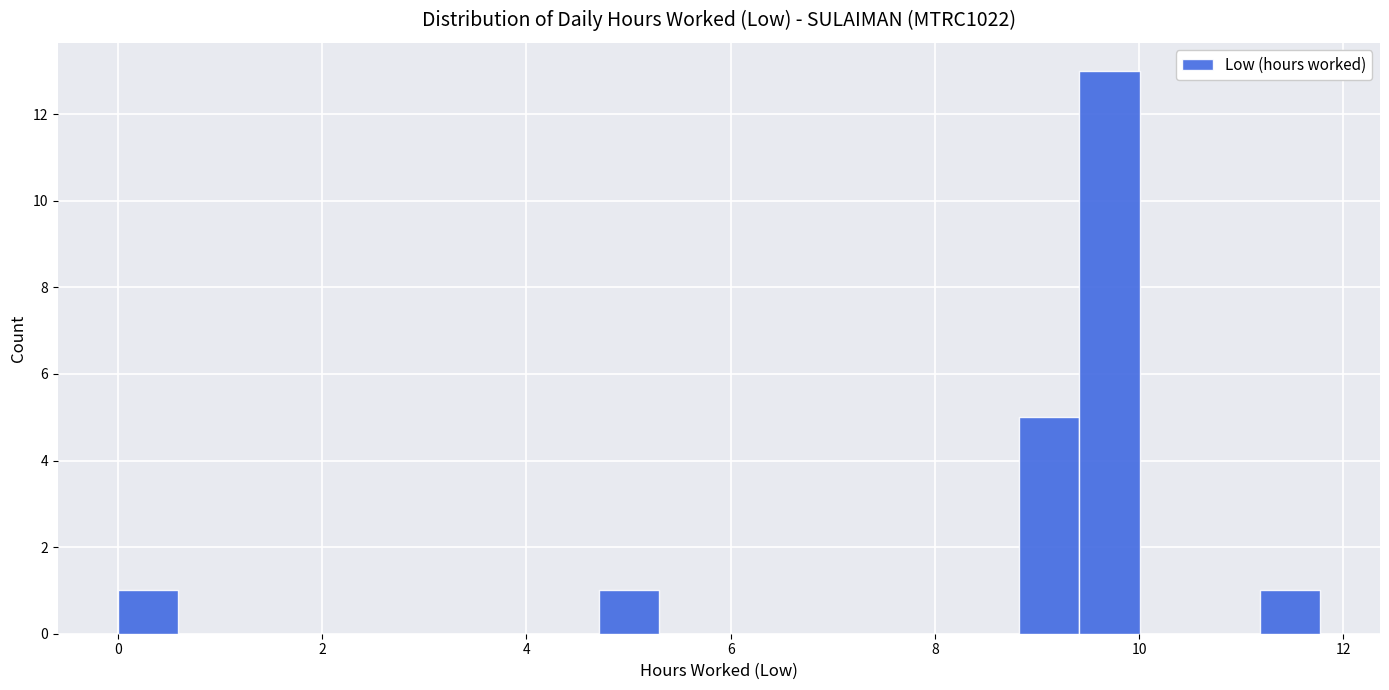

Around what value on the x-axis is the tallest bar? Give the approximate position of its centre, as read against the axis.

9.8